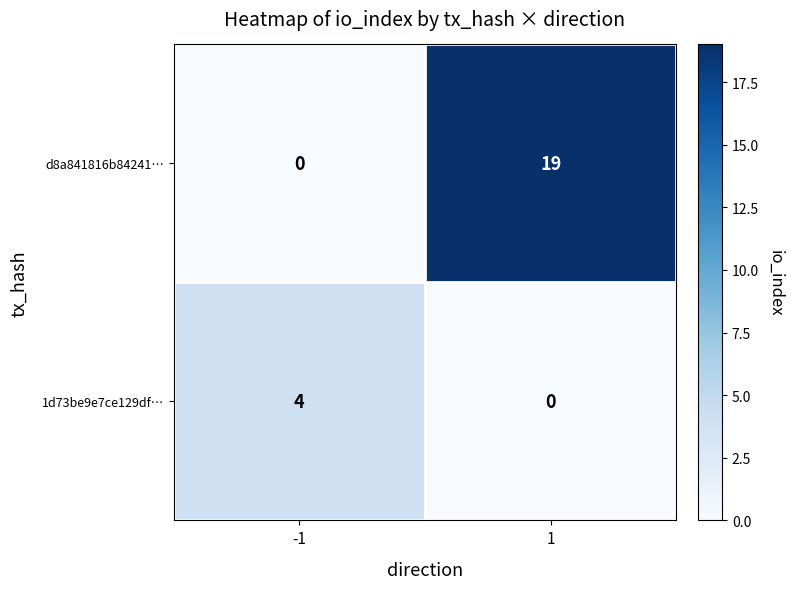

Count the number of categories in the chart.

2